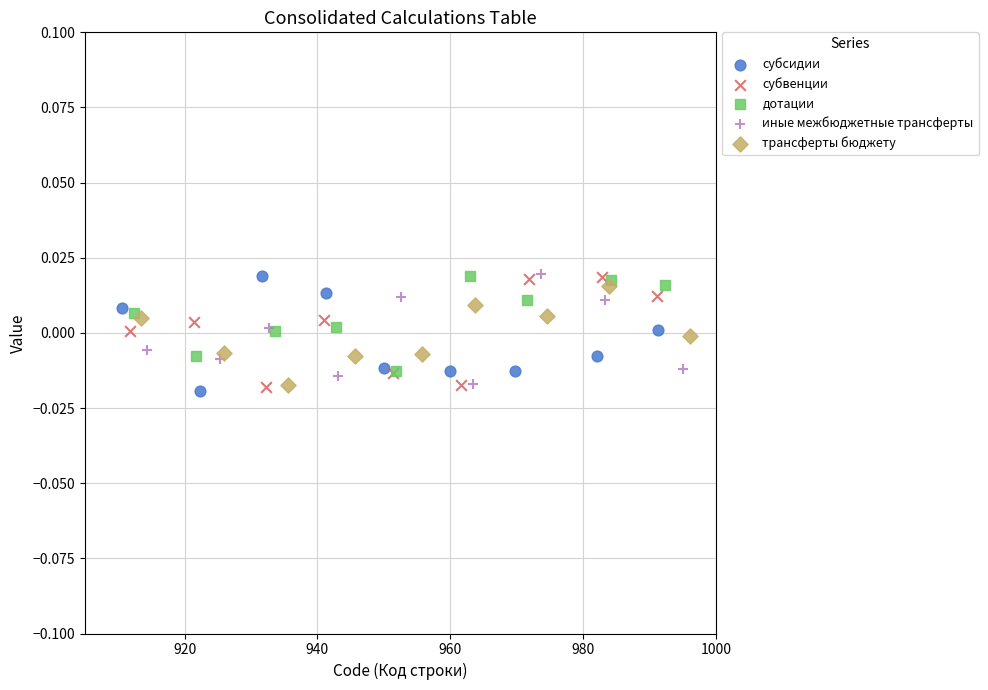

What are all the series names shown in the legend?

субсидии, субвенции, дотации, иные межбюджетные трансферты, трансферты бюджету